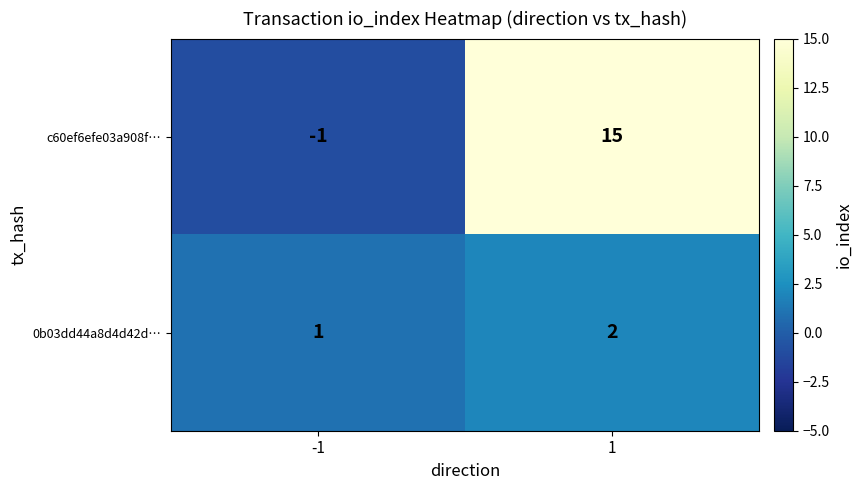

Which series has the largest range (max minus min)?

c60ef6efe03a908f…